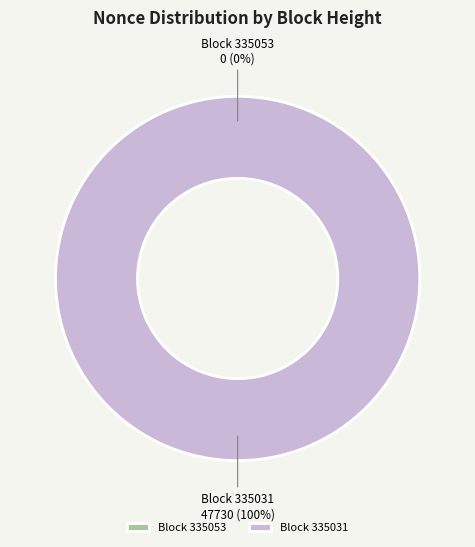

Is 335053 the majority of the pie?

No